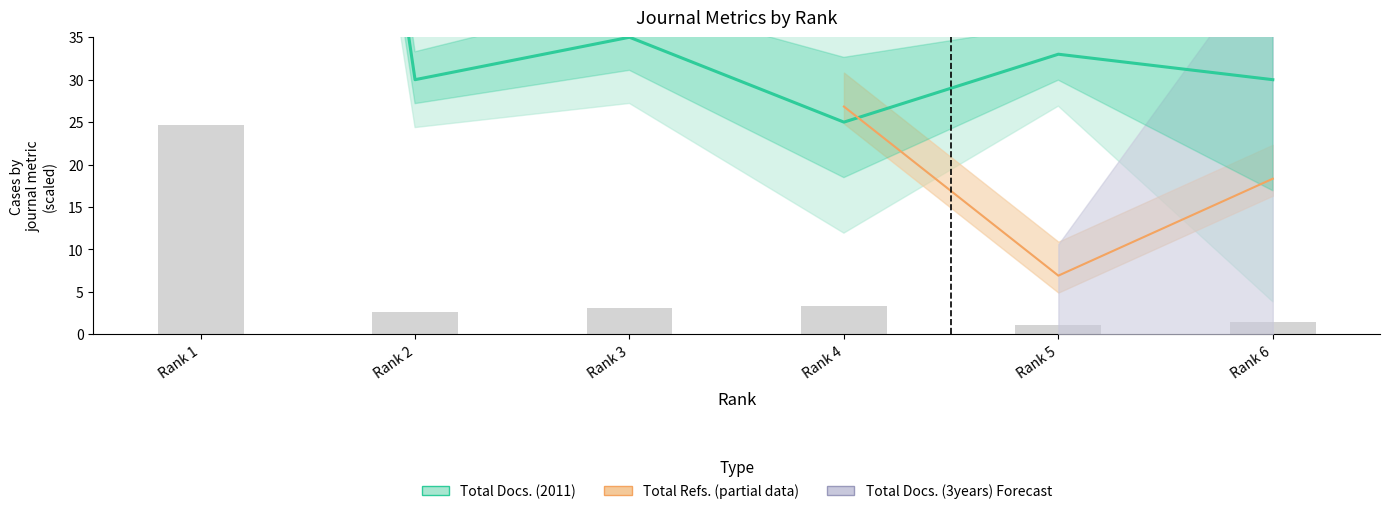

At which label is Total Cites (3years) closest to 12?

Rank 4